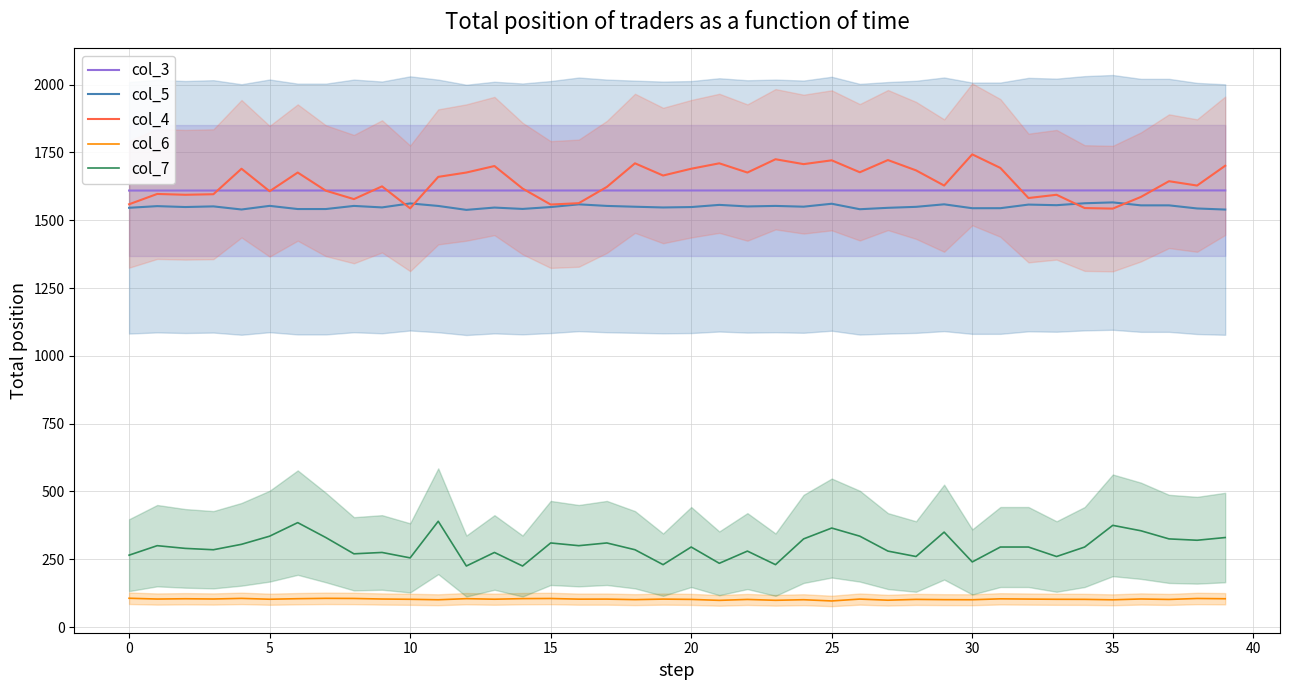

At which label does col_4 reach its peak?

30